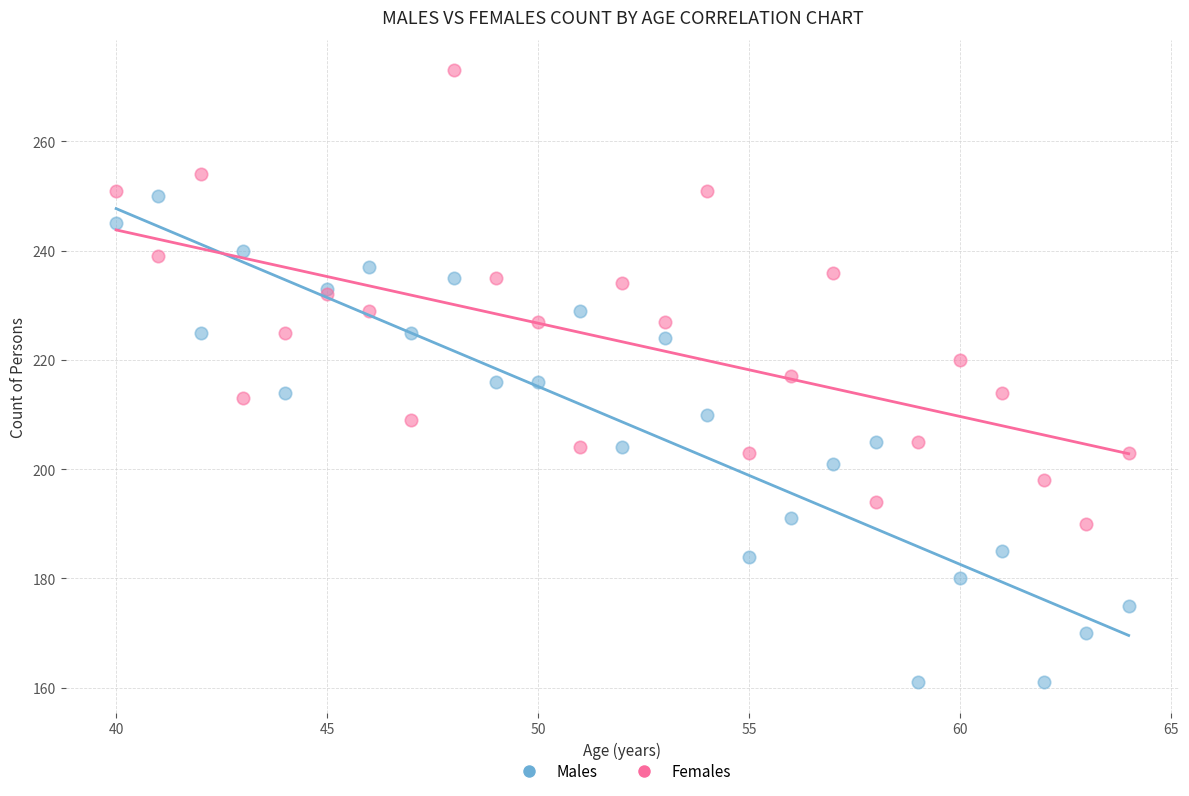

Which series contains the lowest Y value?

Males